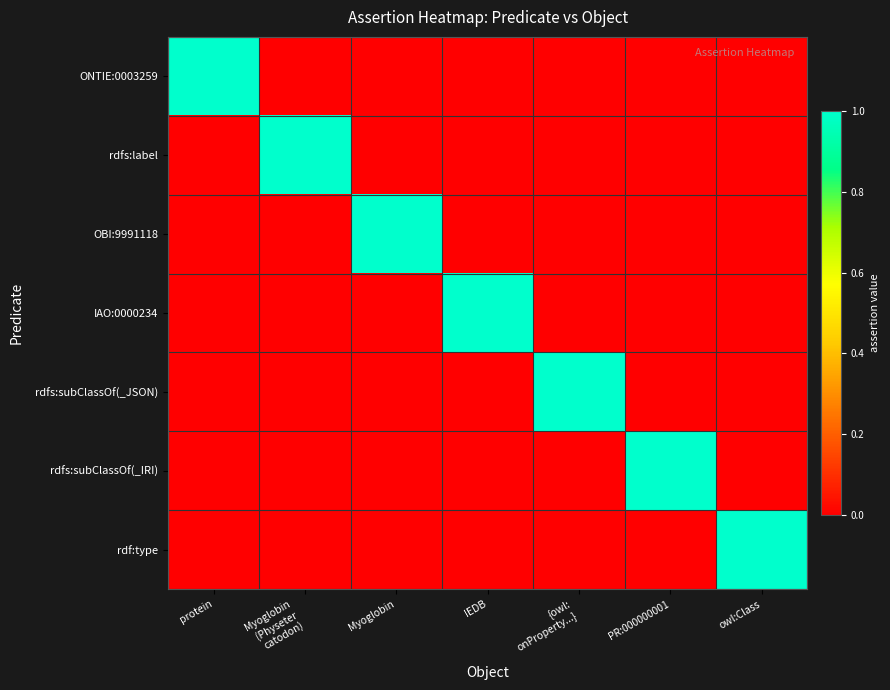

Which series has the largest total across all categories?

ONTIE:0003259